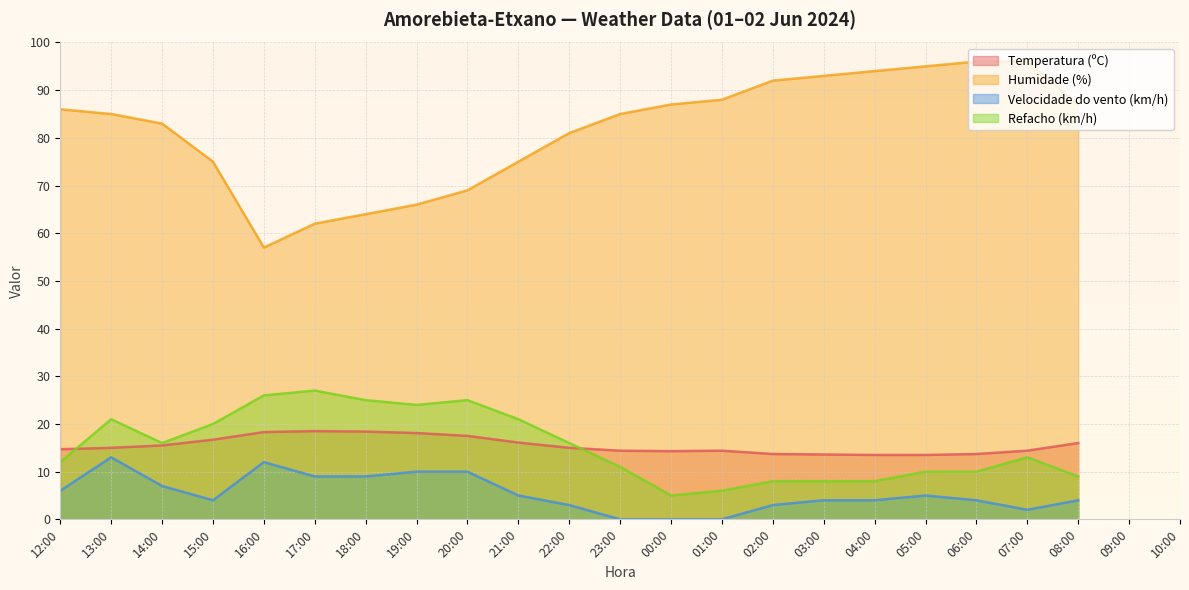

How many lines are shown in the chart?

4